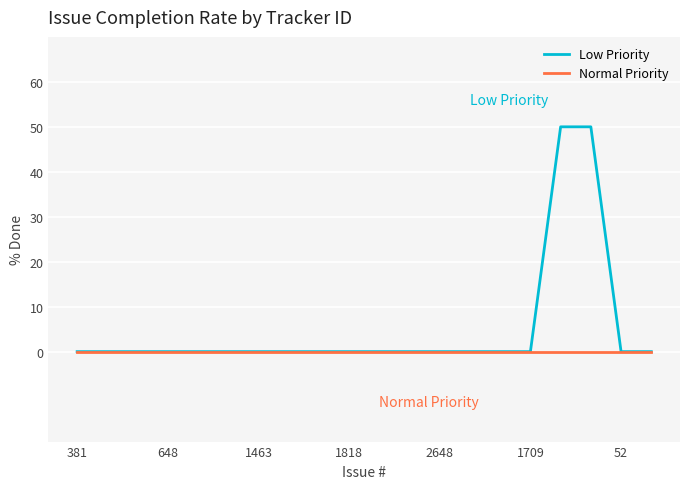

How many series are shown in this chart?

2